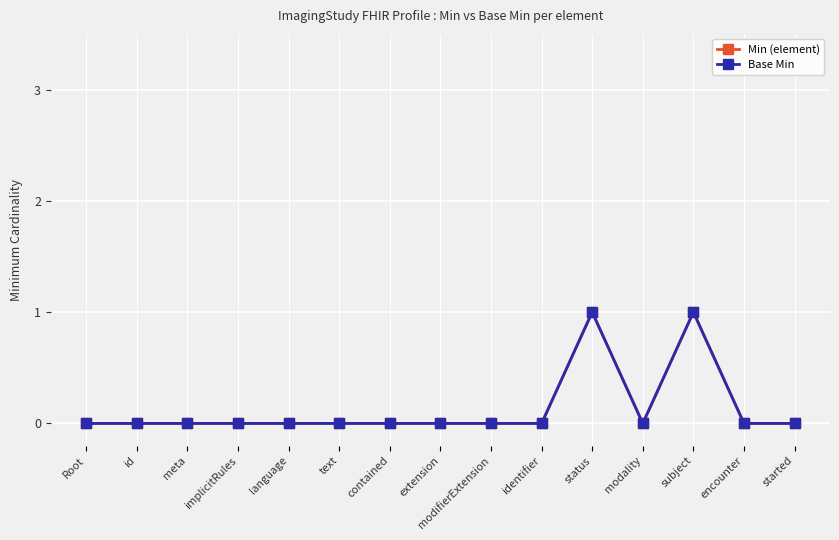

What is the sum of all Min (element) values?

2